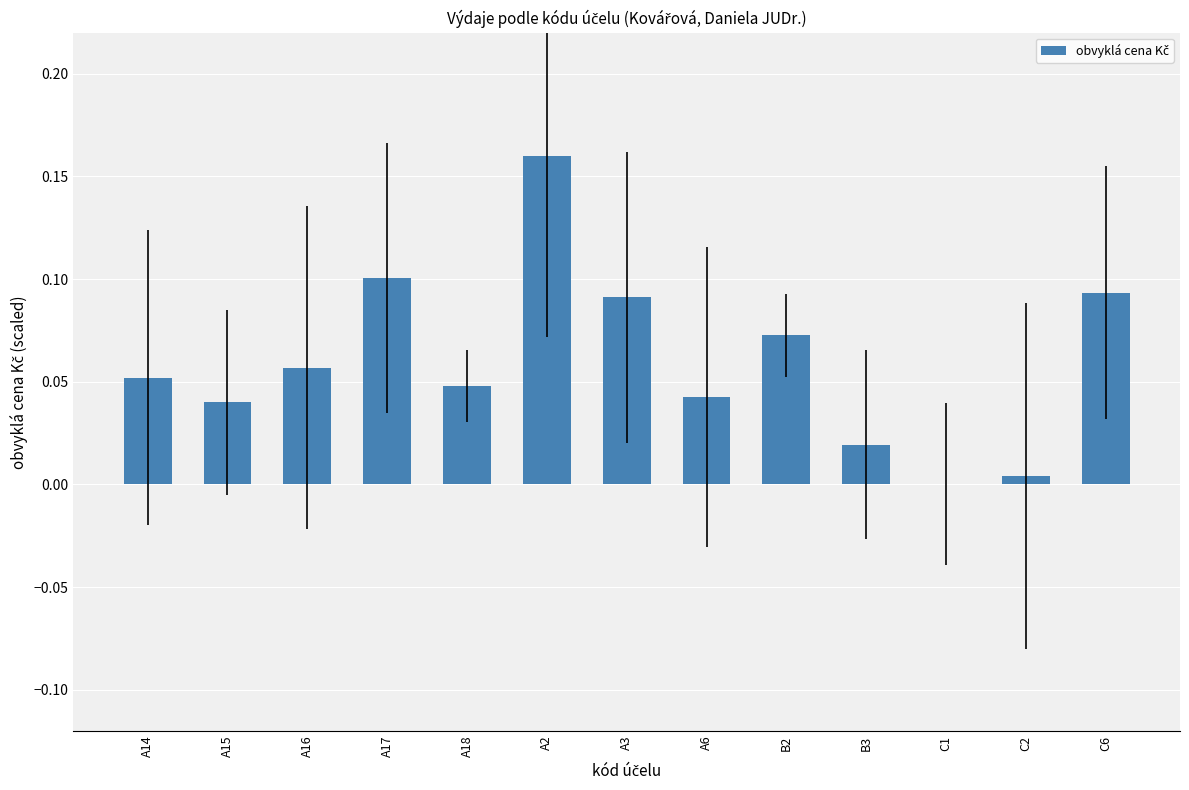

What is the change in value from A15 to A17?

+0.1